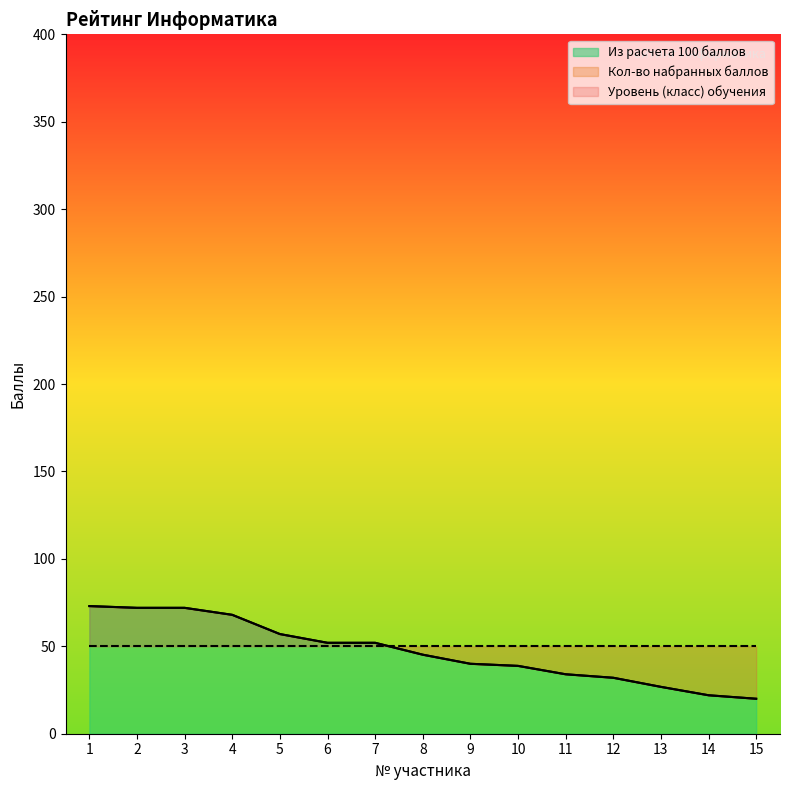

Rank the categories by Из расчета 100 баллов value from lowest to highest.

15, 14, 13, 12, 11, 10, 9, 8, 6, 7, 5, 4, 2, 3, 1